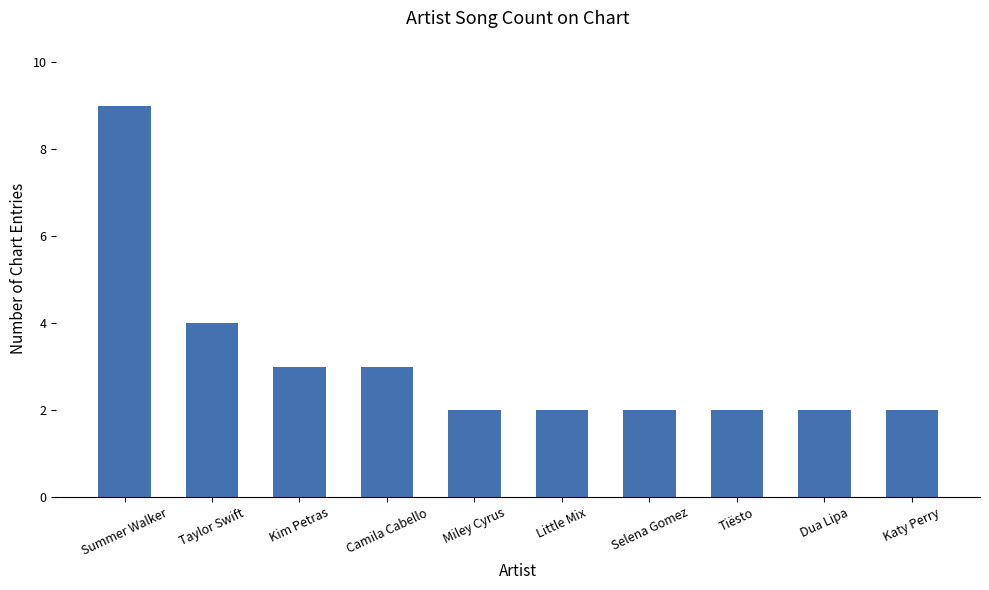

Reading left to right, list all the values displayed in this chart.

9	4	3	3	2	2	2	2	2	2